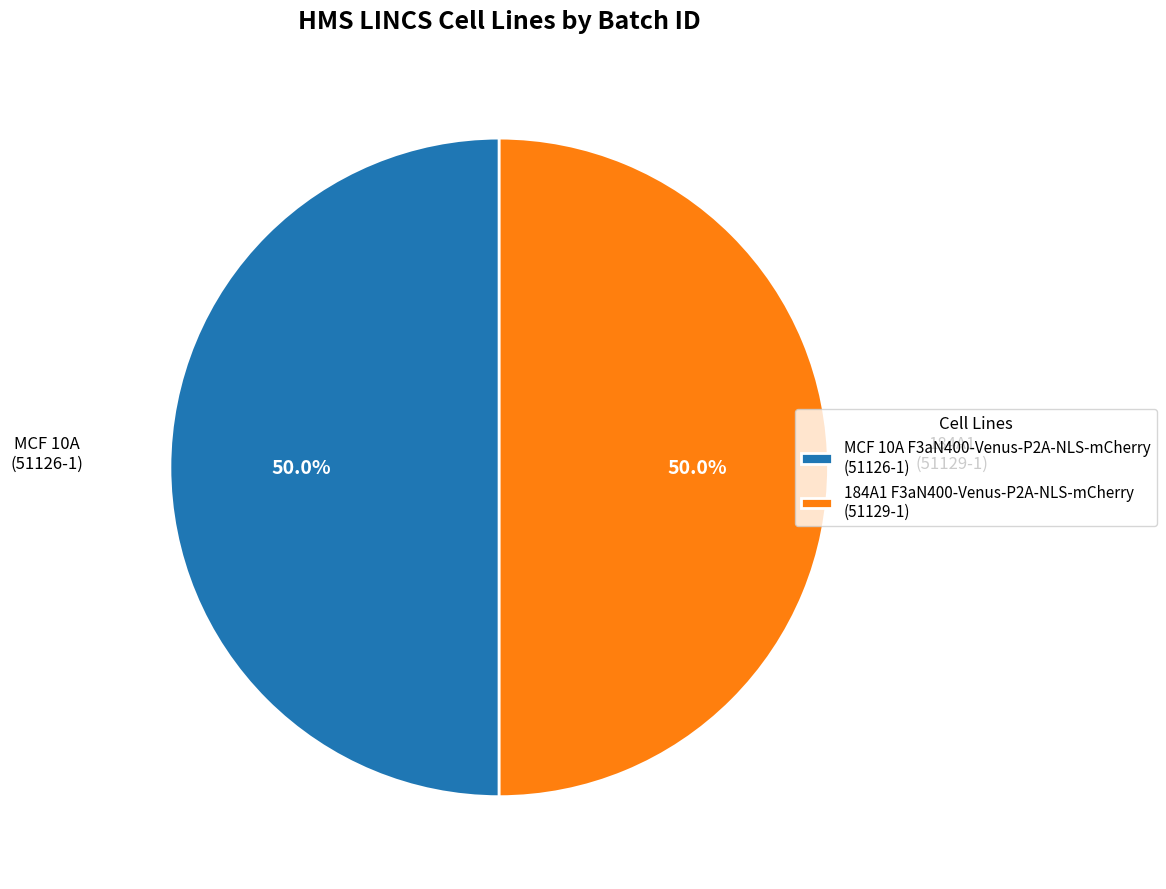

How many slices are in this pie chart?

2